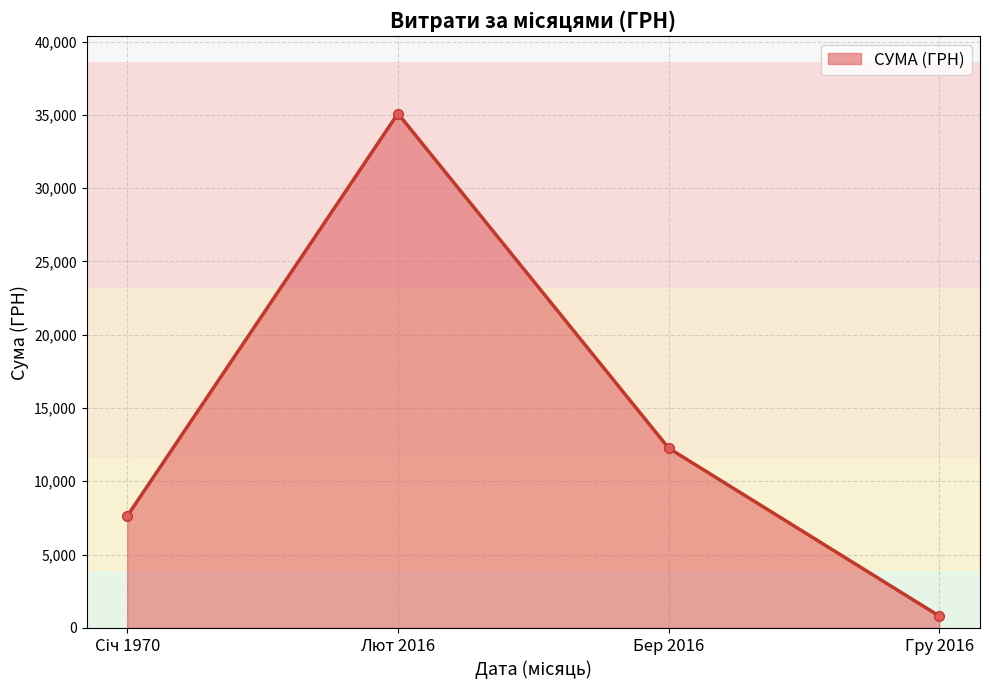

Read the value at Лют 2016.

35088.4